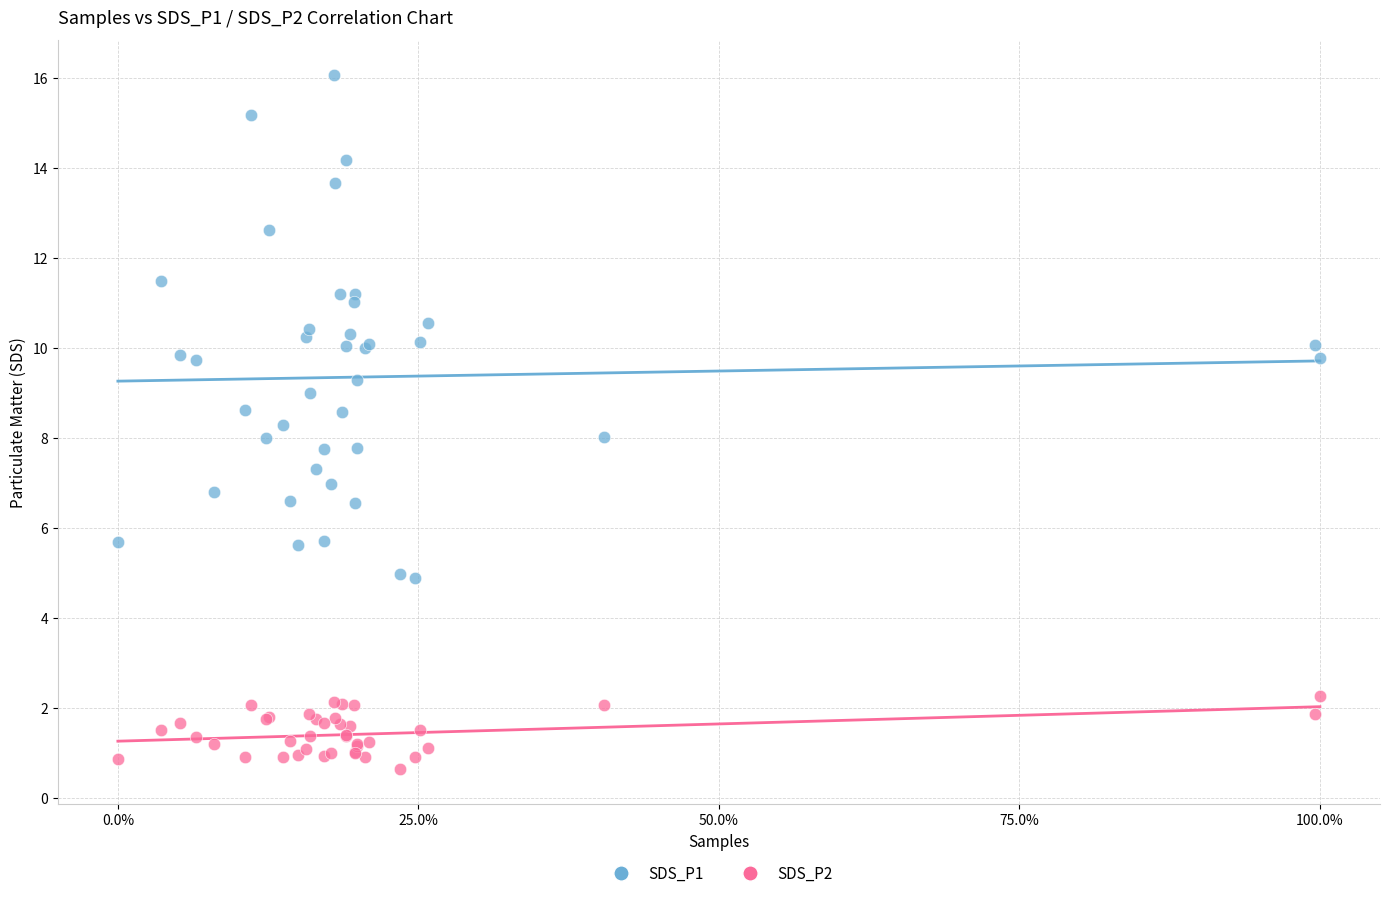

Which series has the widest spread of Y values?

SDS_P1